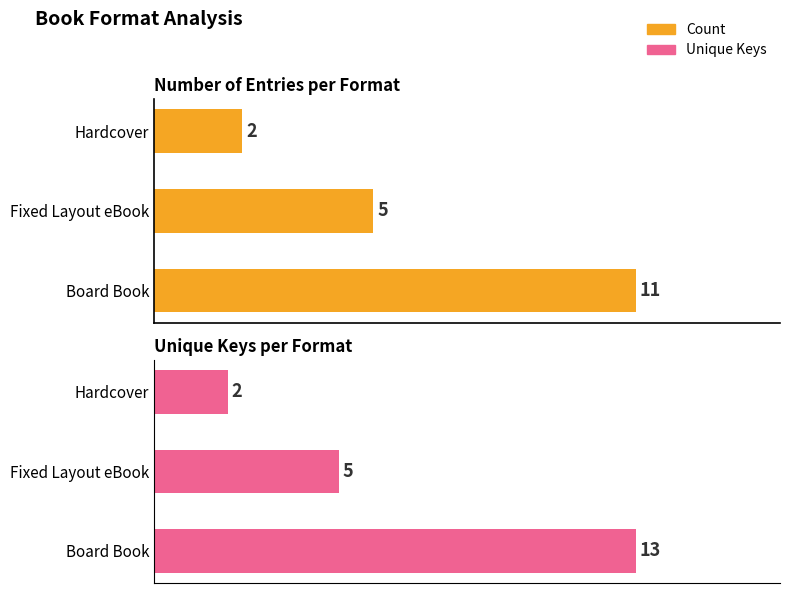

Rank the series by their maximum value, from highest to lowest.

Unique Keys, Count